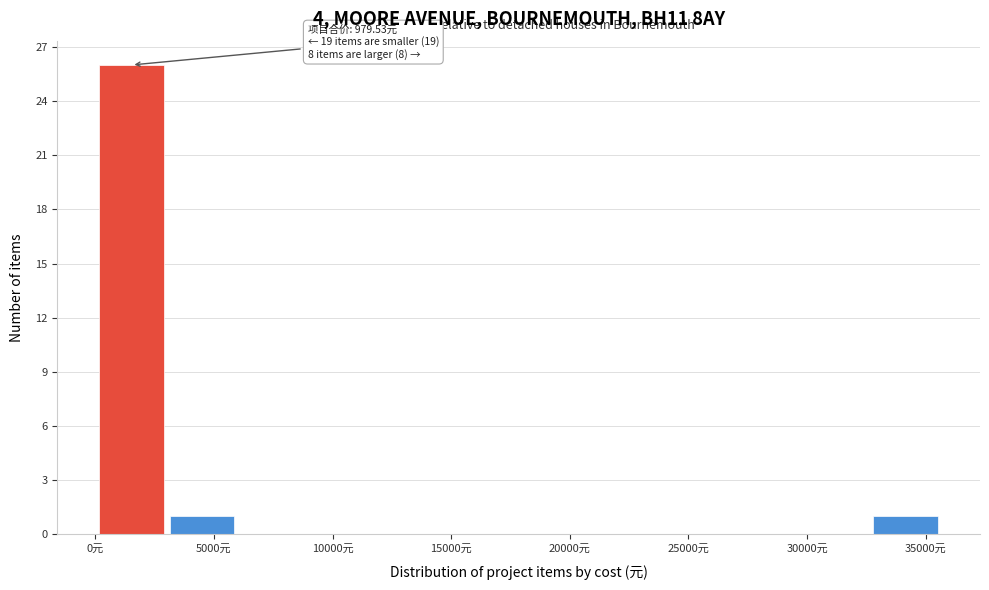

Over which range of the x-axis is the bar tallest?

0 to 3000